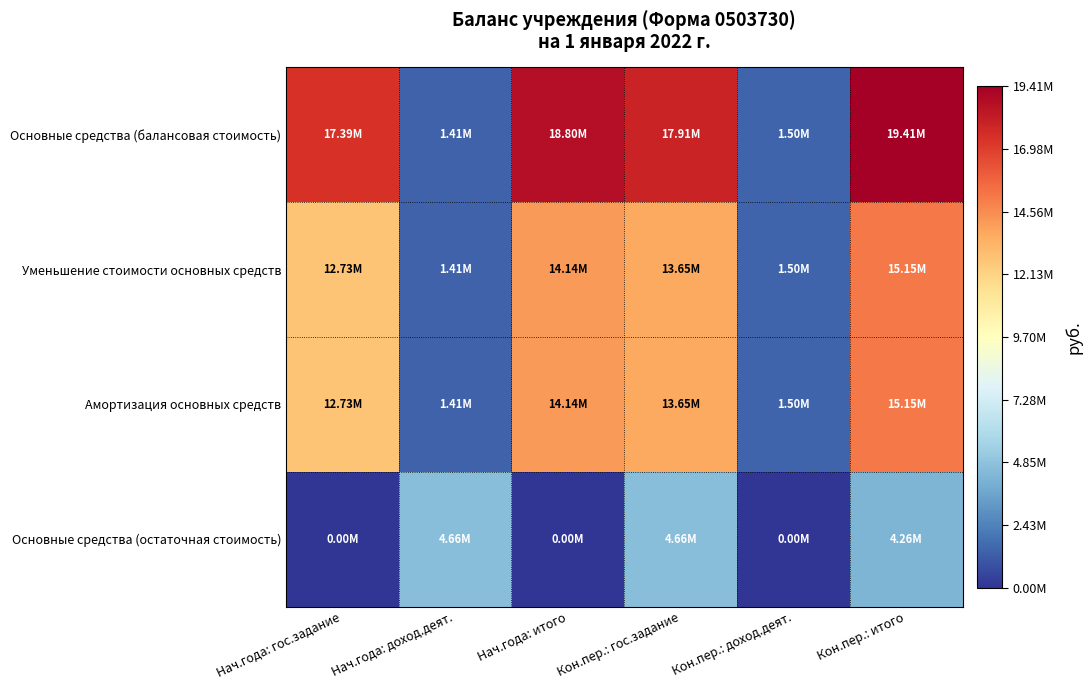

Which series has the widest spread of values?

Основные средства (балансовая стоимость)